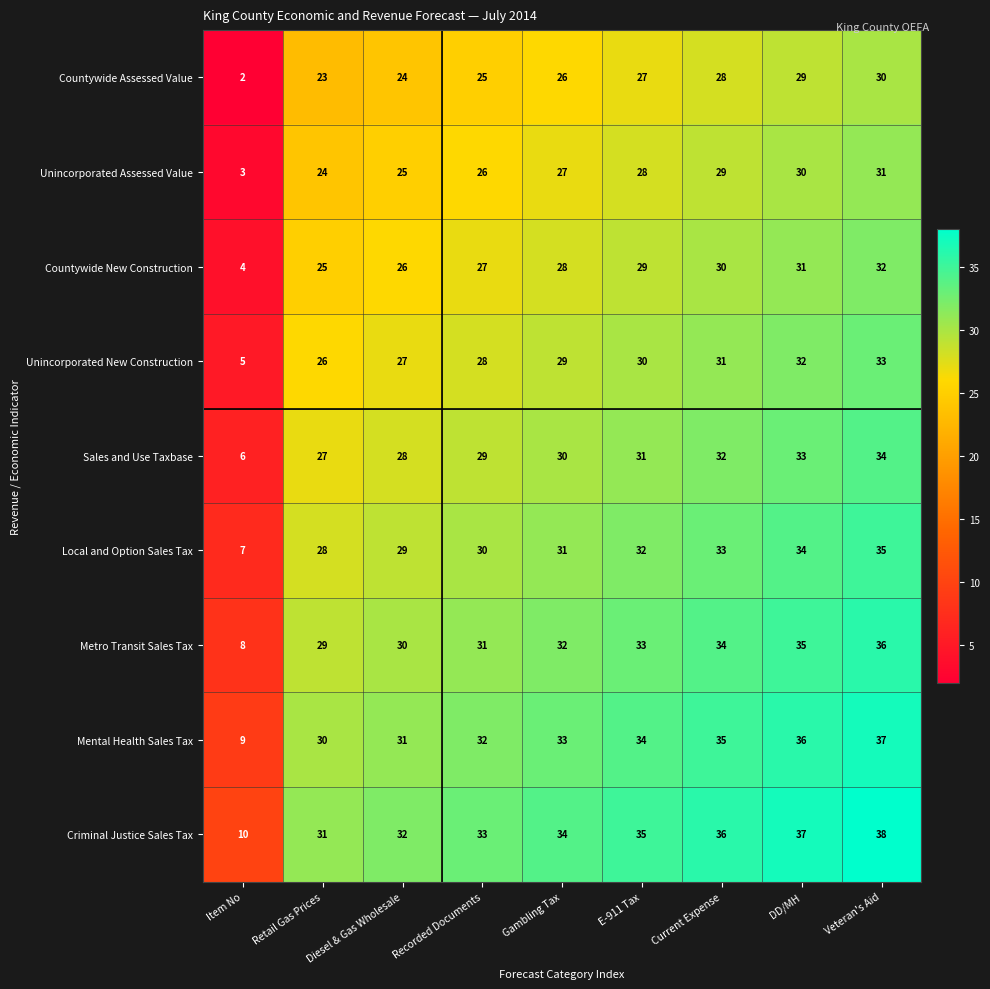

Where is Unincorporated New Construction nearest to the value 19?

Retail Gas Prices